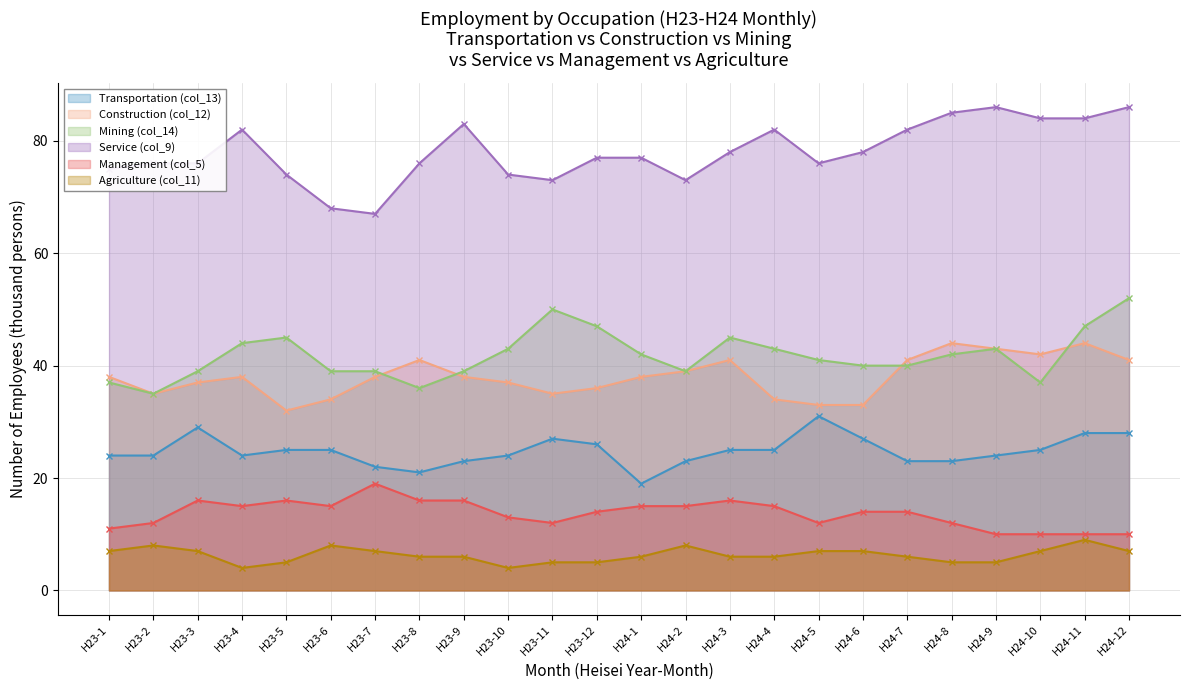

What is the minimum value shown in the chart?

4